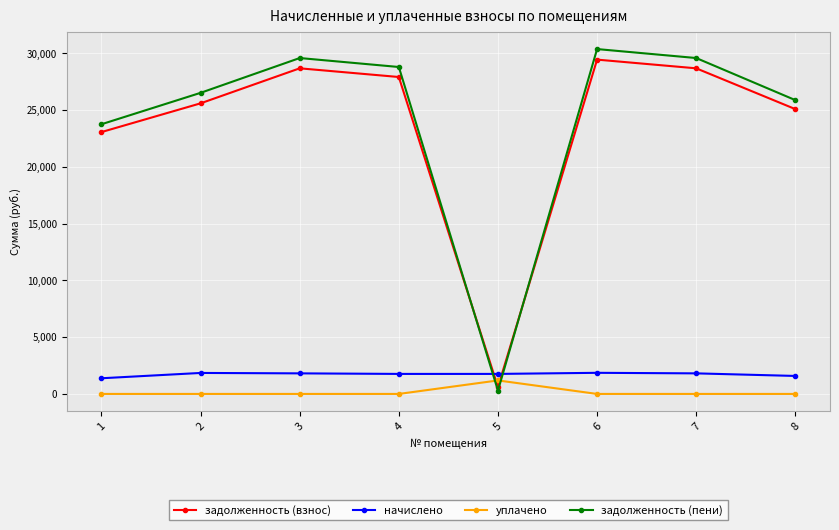

What is the difference between the maximum and minimum values in the начислено series?

479.9